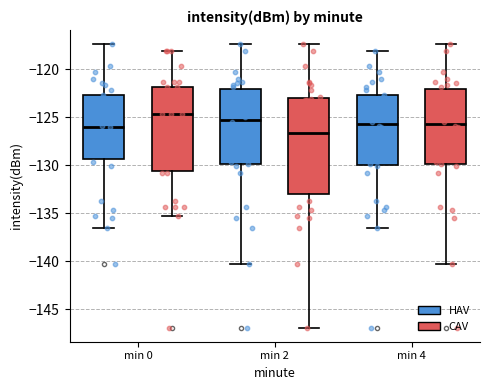

Where is the lower edge of the box for min 0 (CAV) on the y-axis? The values are not printed on the chart, so give them approximately, as read against the axis.

-130.5